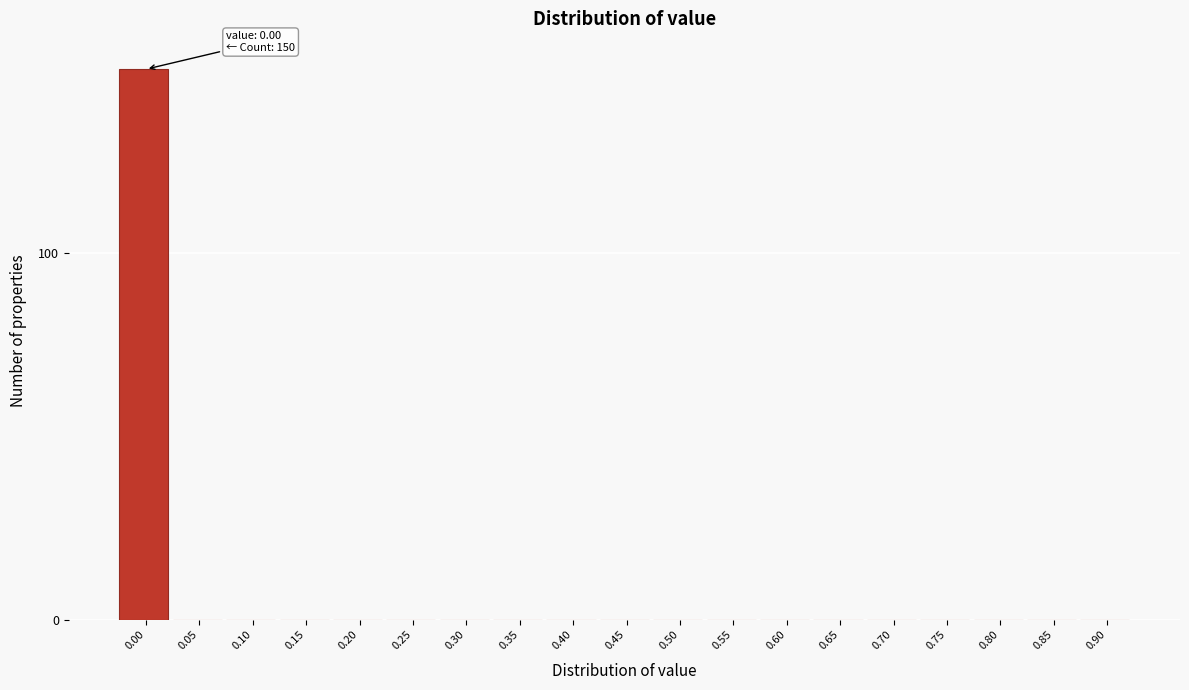

Reading left to right, extract all data points from this chart.

0.00=150	0.05=0	0.10=0	0.15=0	0.20=0	0.25=0	0.30=0	0.35=0	0.40=0	0.45=0	0.50=0	0.55=0	0.60=0	0.65=0	0.70=0	0.75=0	0.80=0	0.85=0	0.90=0